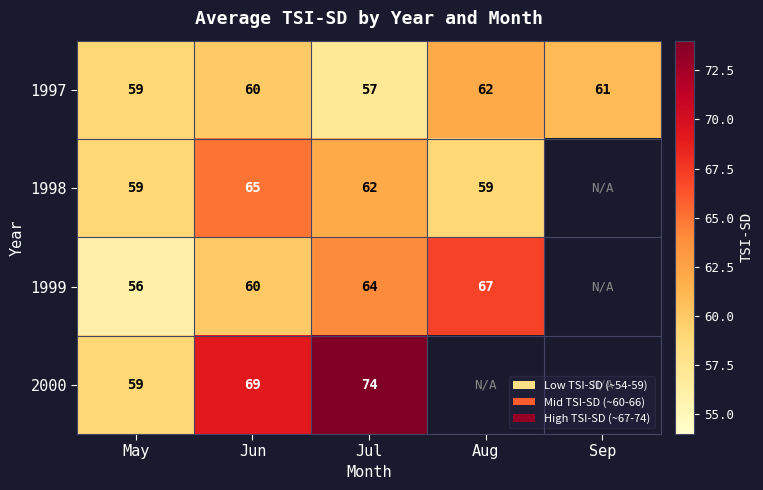

How many values in the 1997 series are below 60?

2